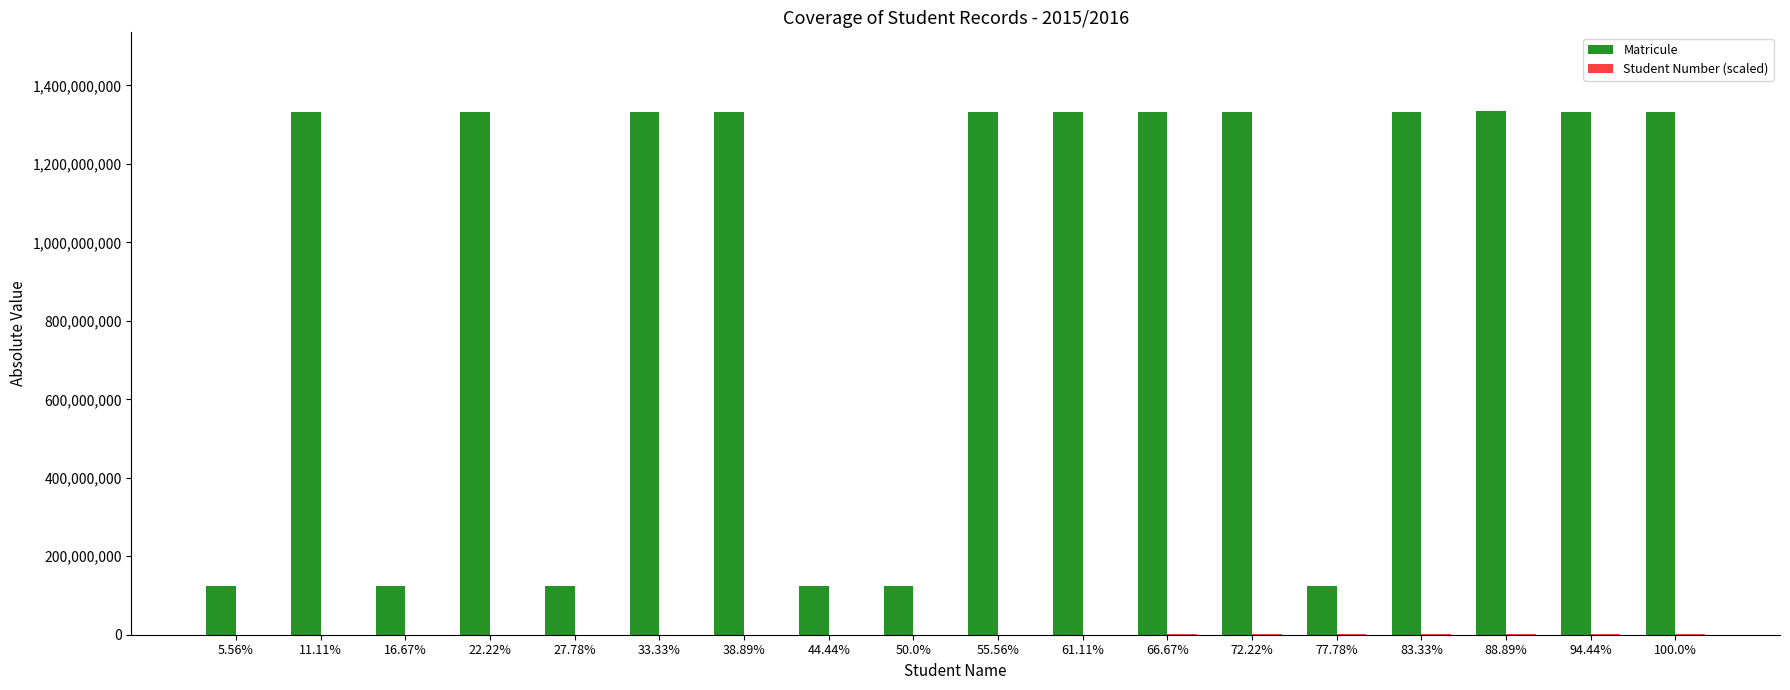

How many groups of bars are there?

18